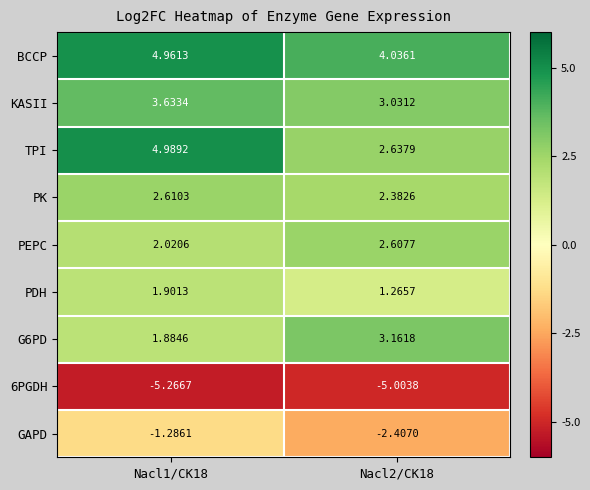

Is the value of PEPC at Nacl1/CK18 greater than the value of PK at Nacl1/CK18?

No